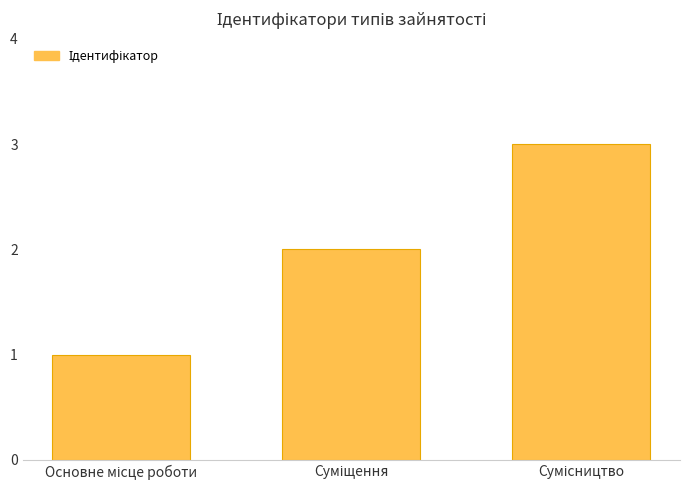

Count the values in the range 1 to 3.

3